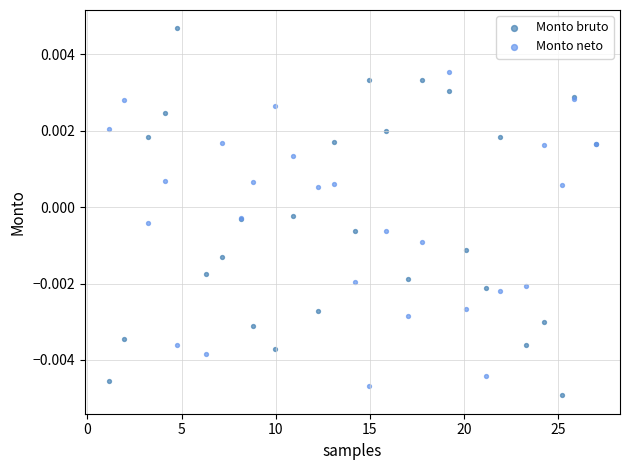

Which series contains the lowest Y value?

Monto bruto